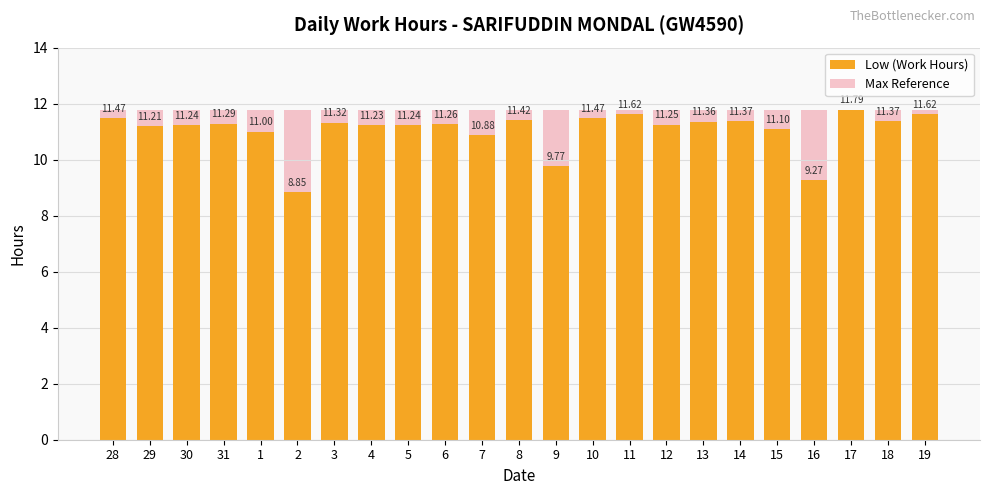

Which has a higher value, 2 or 13?

13